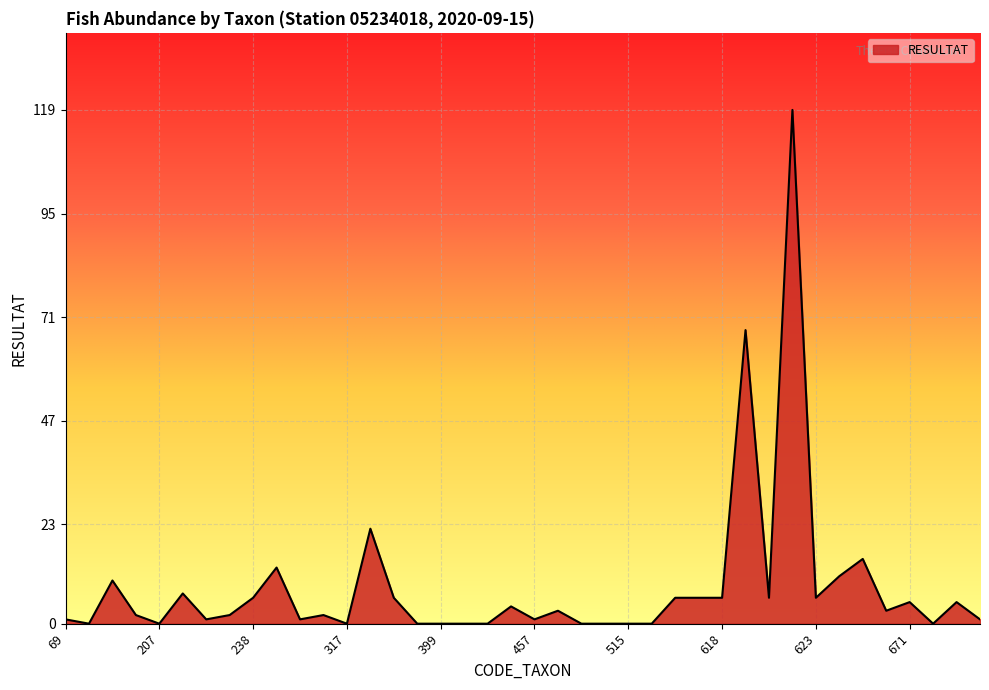

What is the difference between the maximum and minimum values?

119